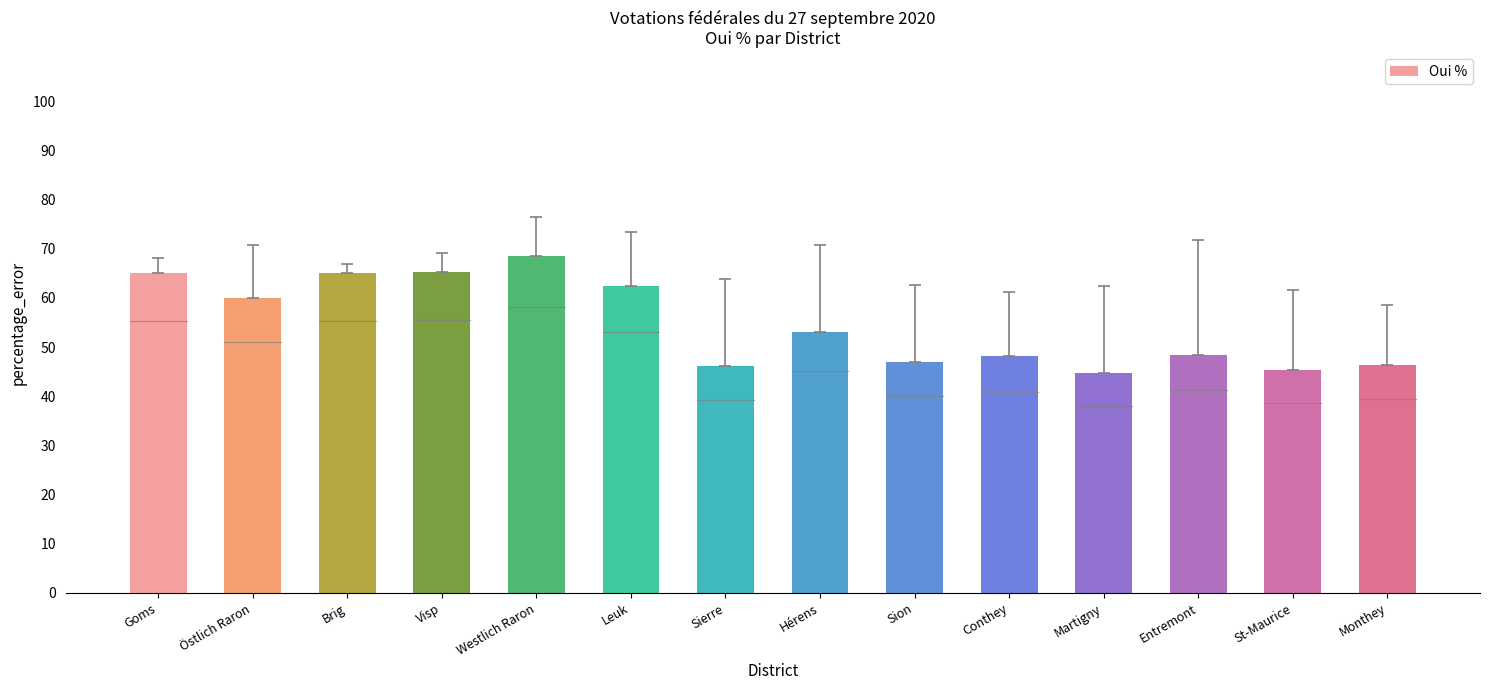

What is the sum of the values at Brig and Monthey?

111.4